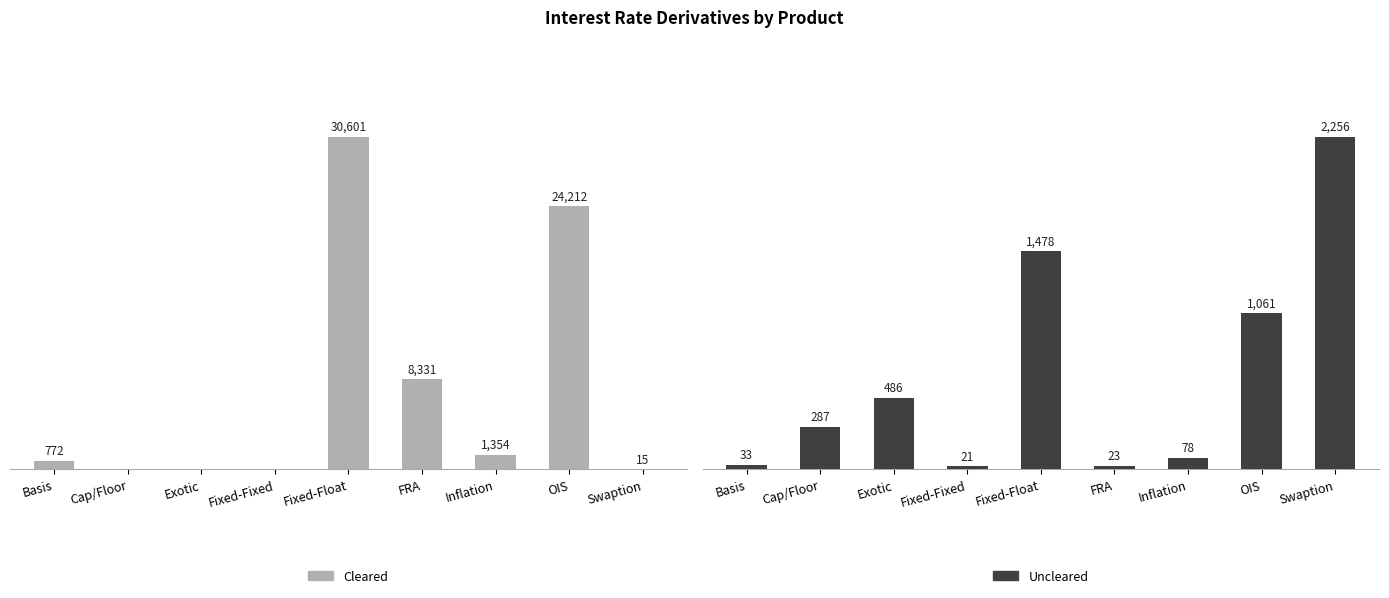

How many data points in Uncleared are less than 287?

4